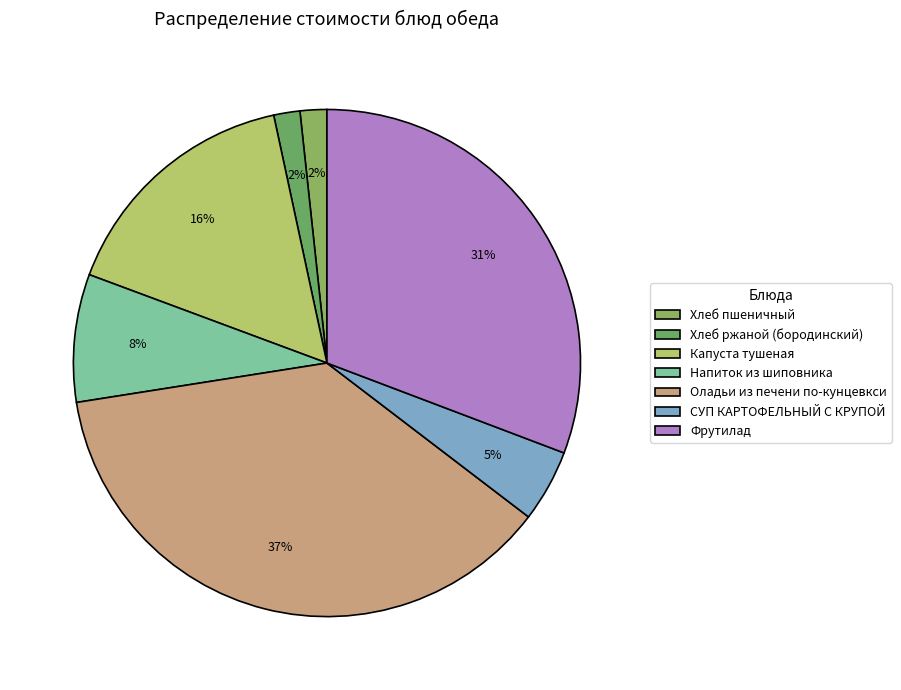

How many segments does this pie chart have?

7